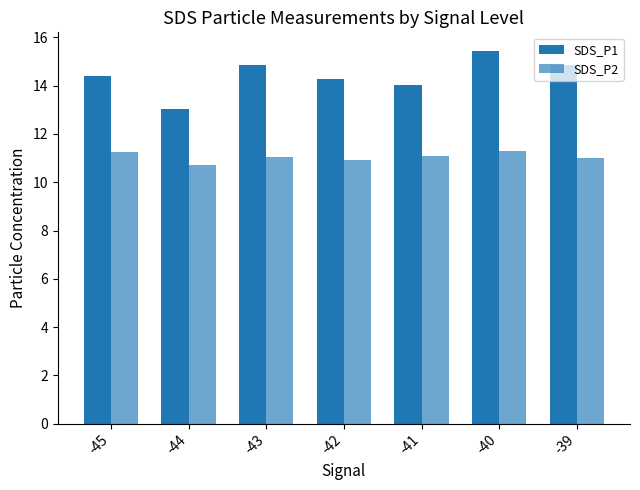

How many categories are shown in the chart?

7